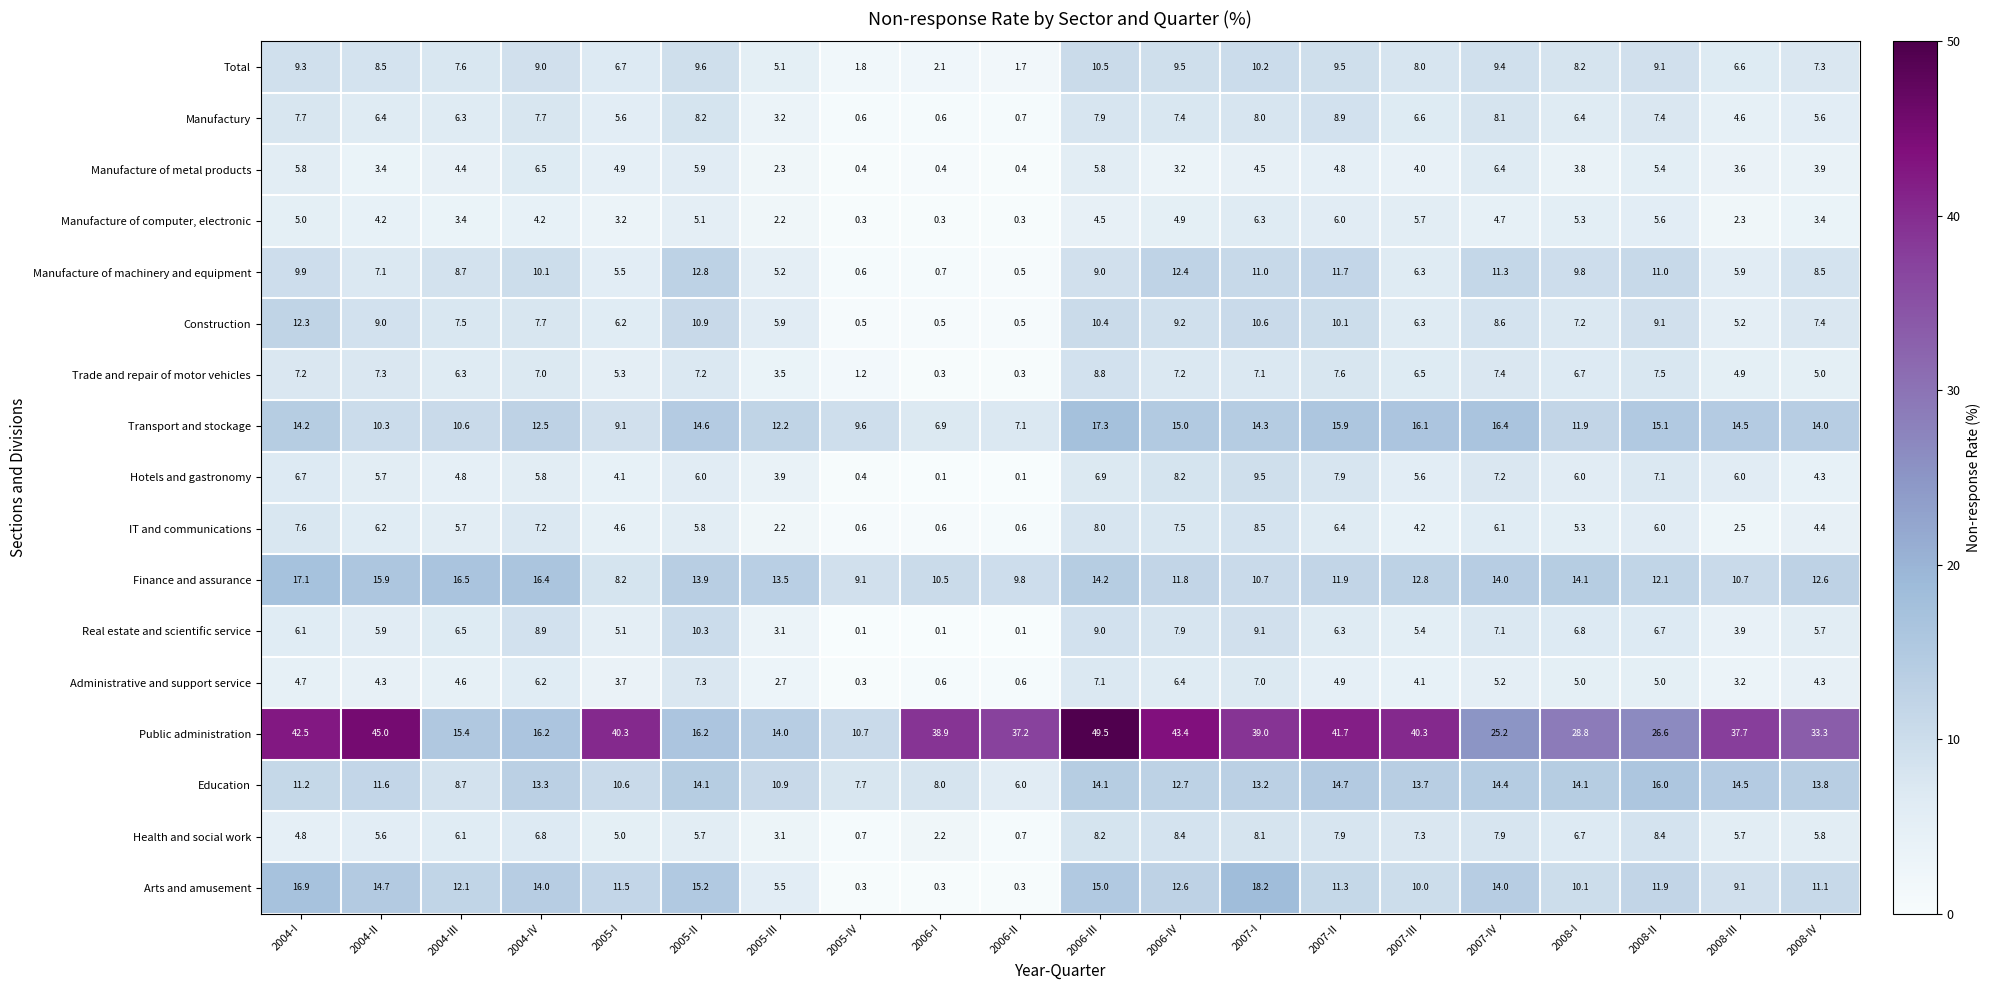

List the series in order of their peak value, lowest first.

Manufacture of computer, electronic, Manufacture of metal products, Administrative and support service, Health and social work, IT and communications, Trade and repair of motor vehicles, Manufactury, Hotels and gastronomy, Real estate and scientific service, Total, Construction, Manufacture of machinery and equipment, Education, Finance and assurance, Transport and stockage, Arts and amusement, Public administration